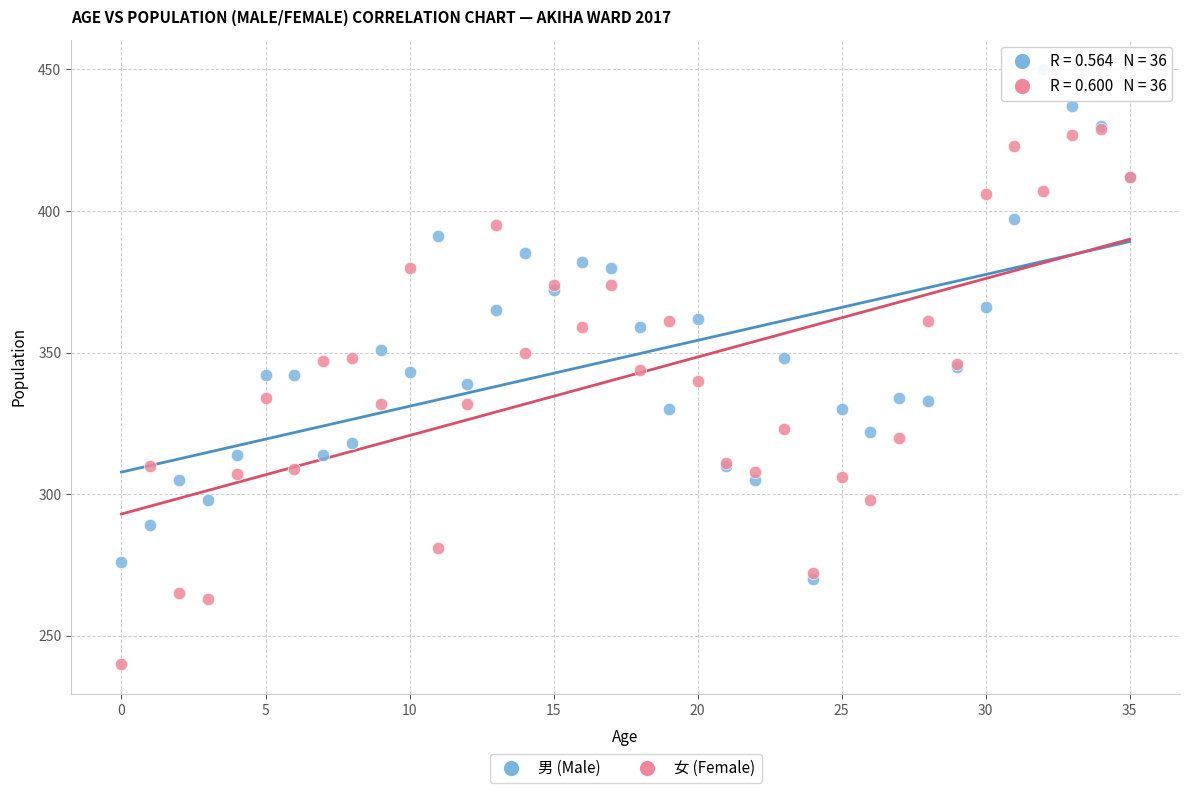

Which series contains the highest Y value?

男 (Male)